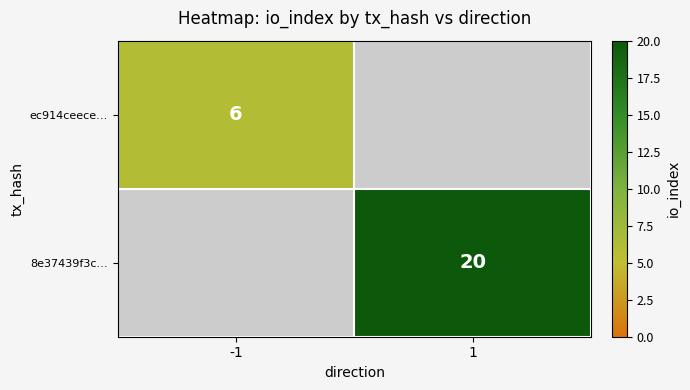

The 8e37439f3c… series shows 7 at 1. True or false?

False